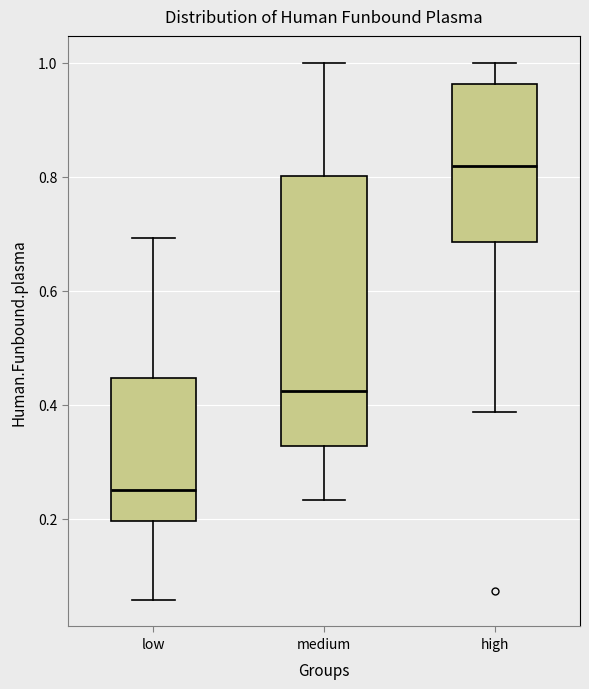

Which box's median line is the highest?

high